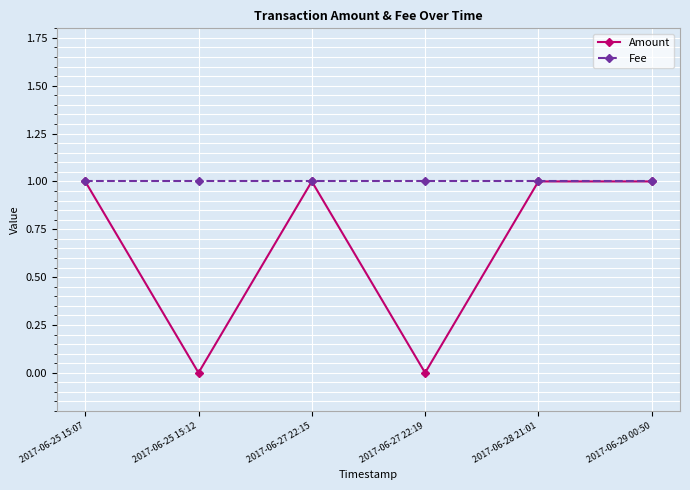

List the series in order of their overall mean, lowest first.

Amount, Fee